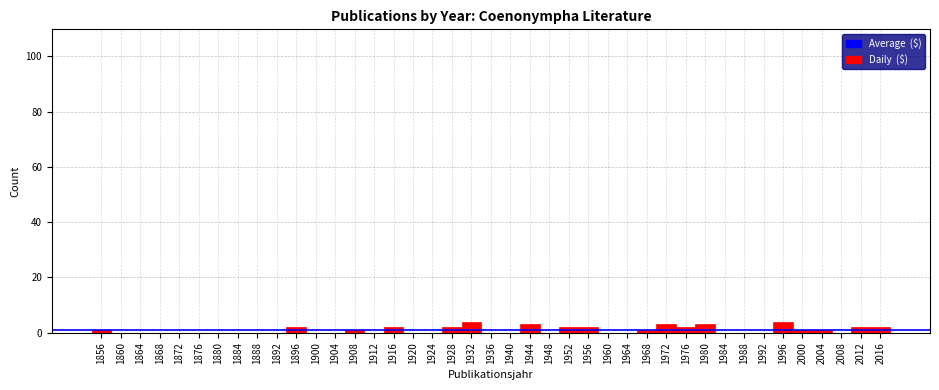

The value at 1996 is 4. True or false?

True